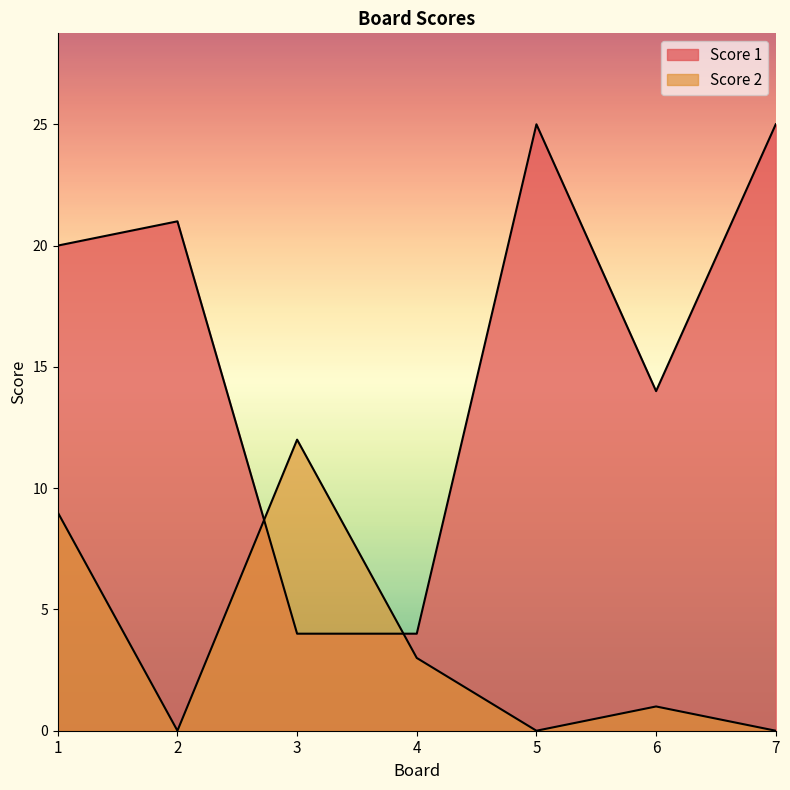

Where is Score 2 nearest to the value 6?

1